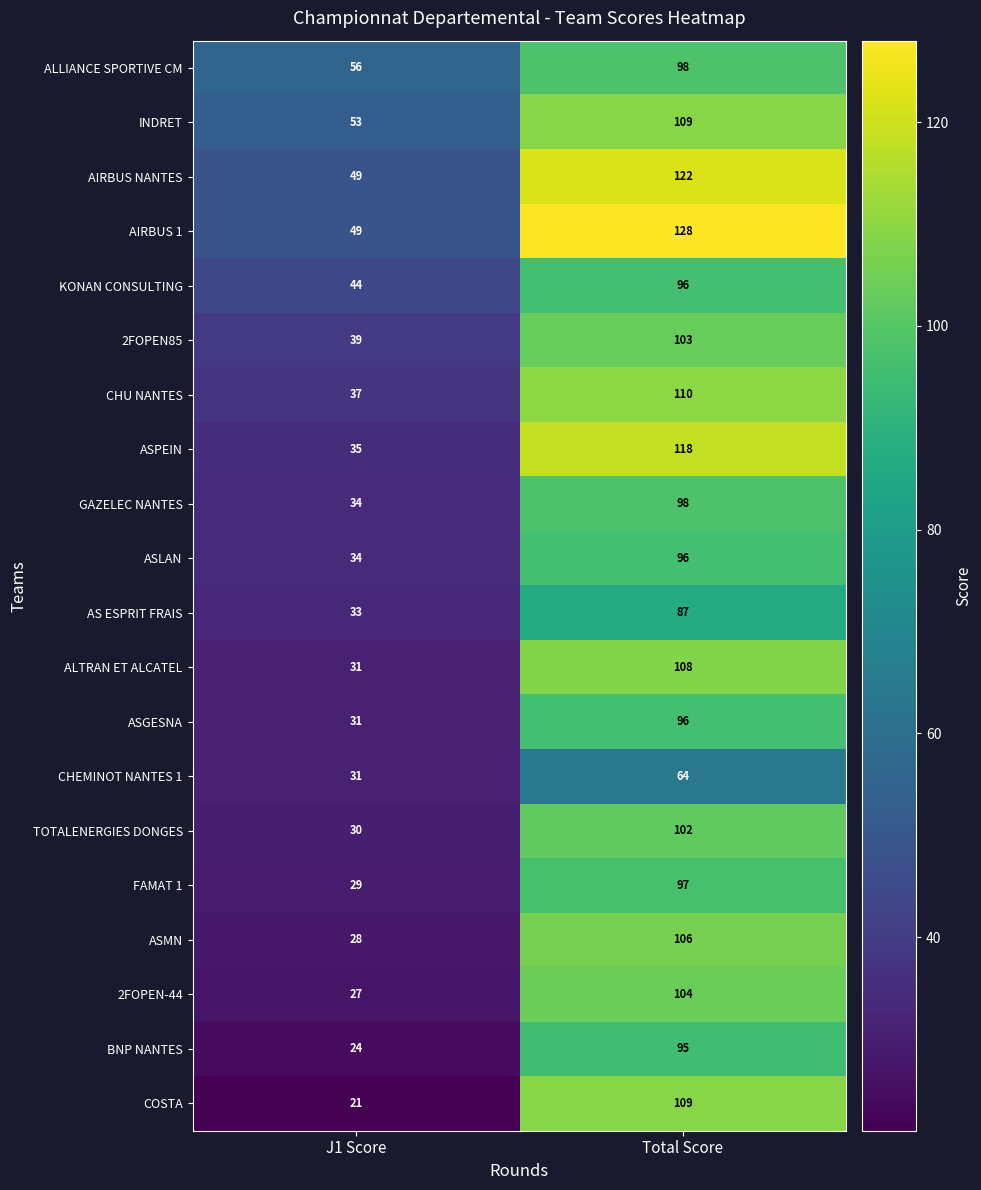

Which series has the largest total across all categories?

AIRBUS 1